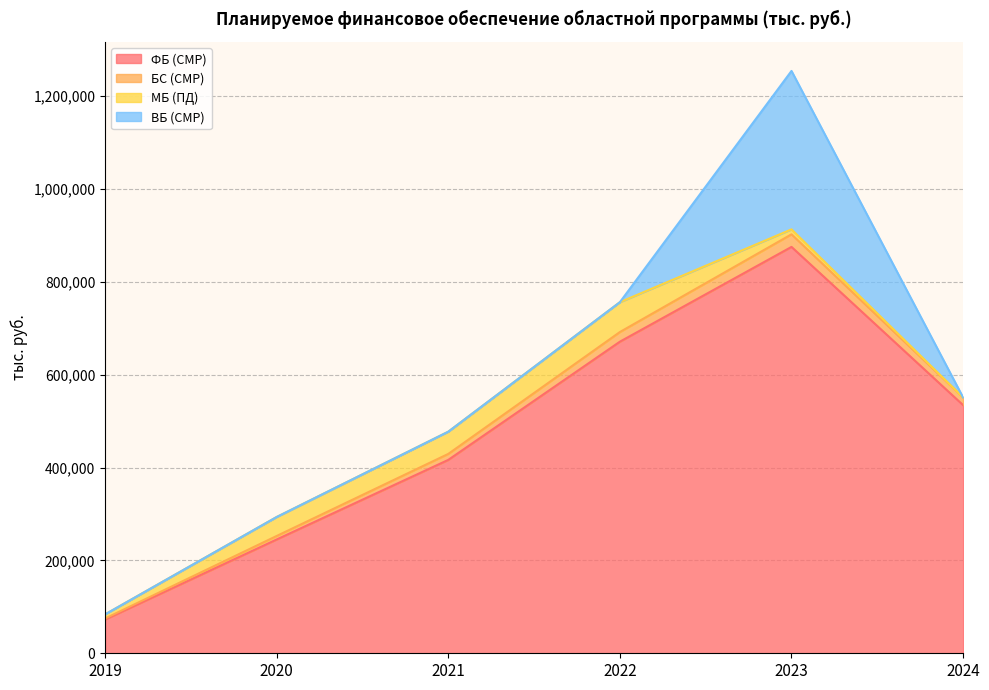

The value of ФБ (СМР) at 2024 is 728183.7. True or false?

False